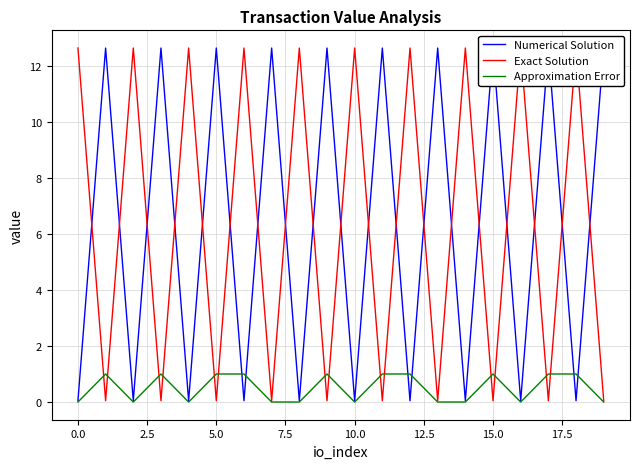

Is it true that Approximation Error equals 1 at 5.0?

True